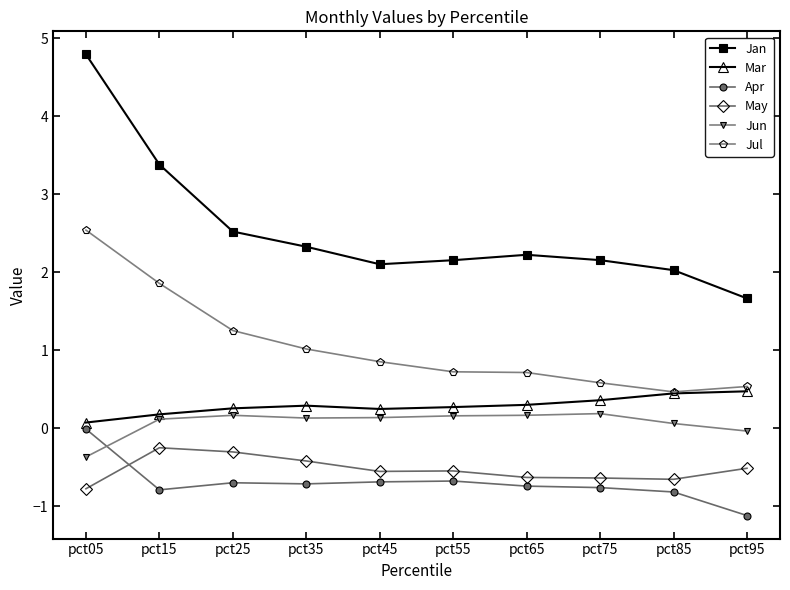

True or false: Mar and May intersect in this chart.

False